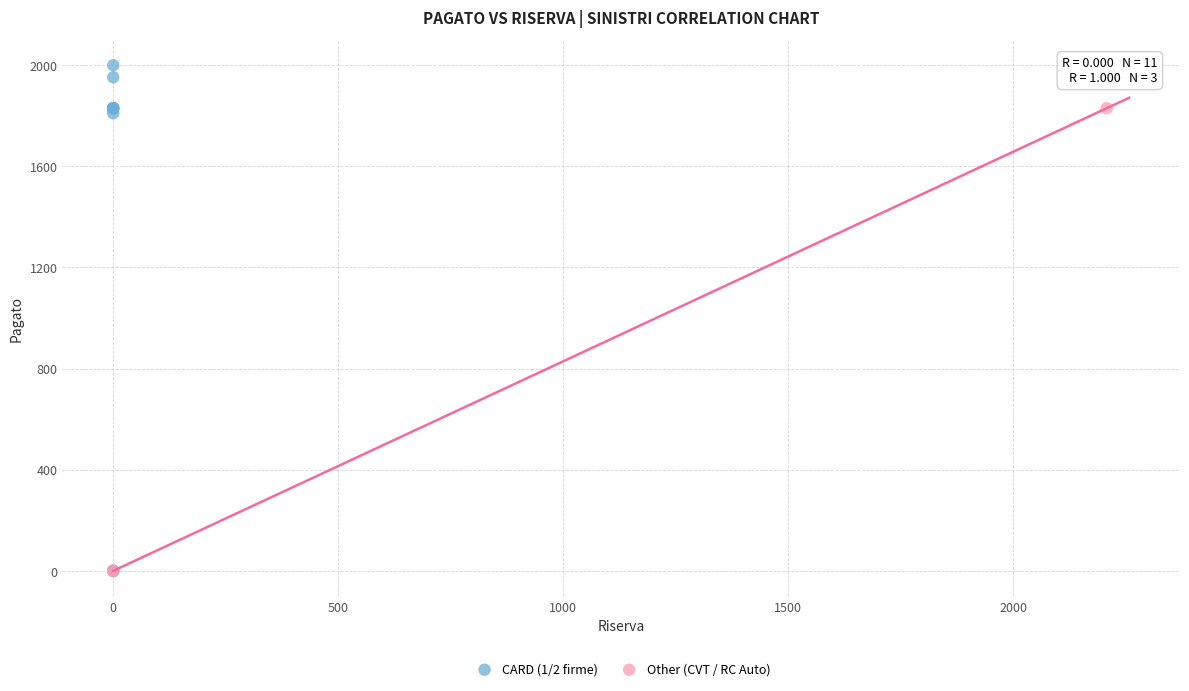

Which series has the largest Y range (max minus min)?

CARD (1/2 firme)